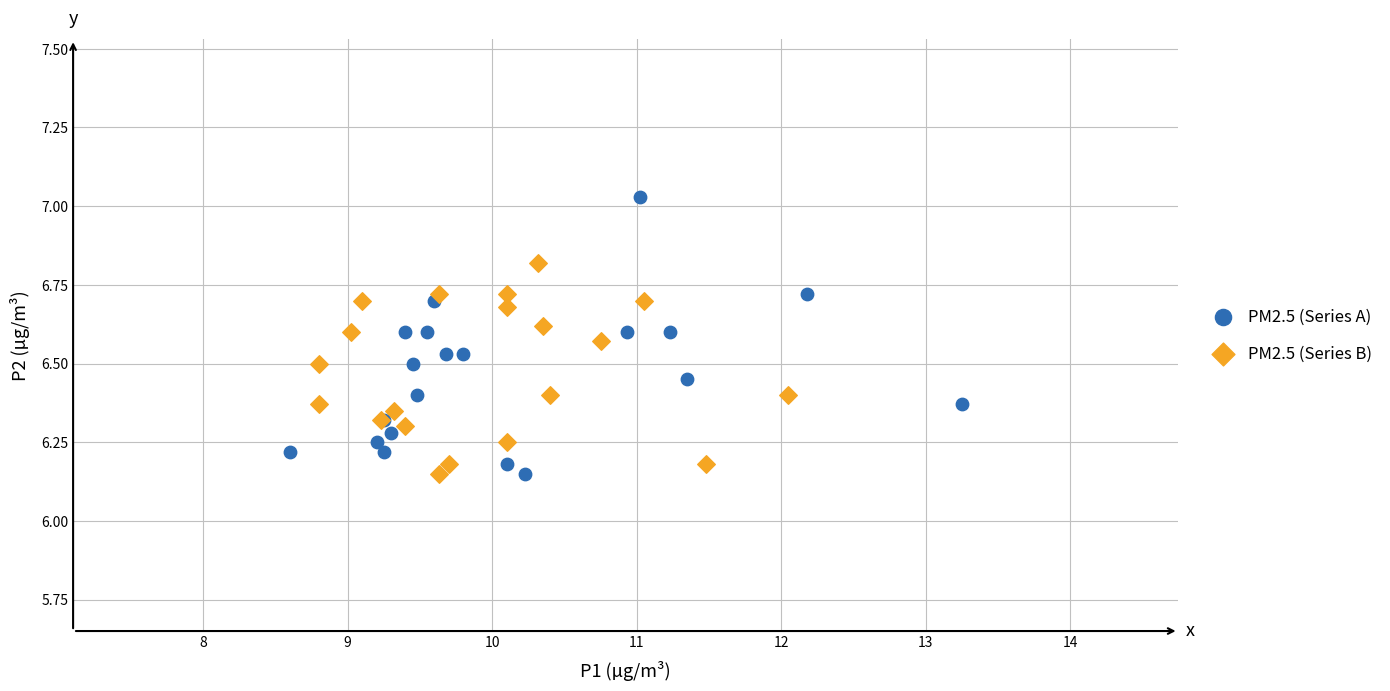

Which series has the widest spread of Y values?

PM2.5 (Series A)